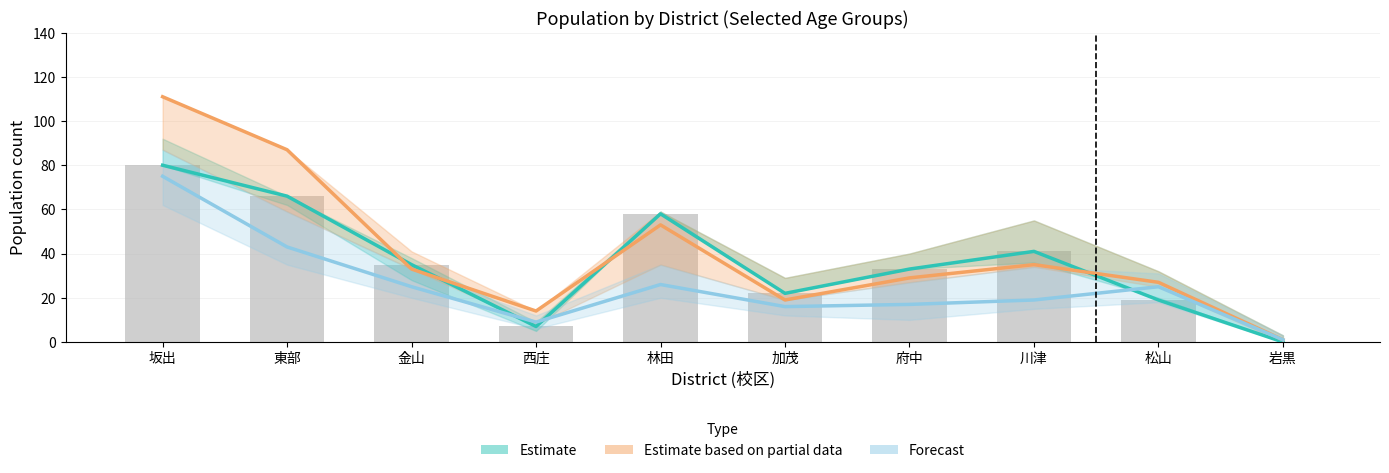

What is the value of the Forecast bar at the 7th from the left?

17